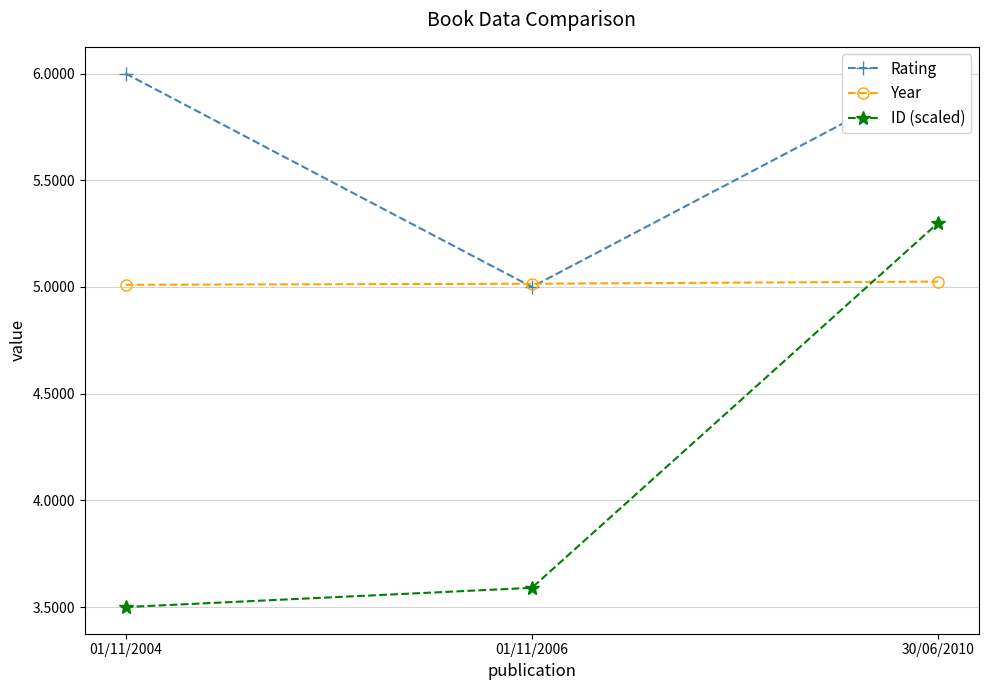

Read the Rating value at 01/11/2004.

6.0